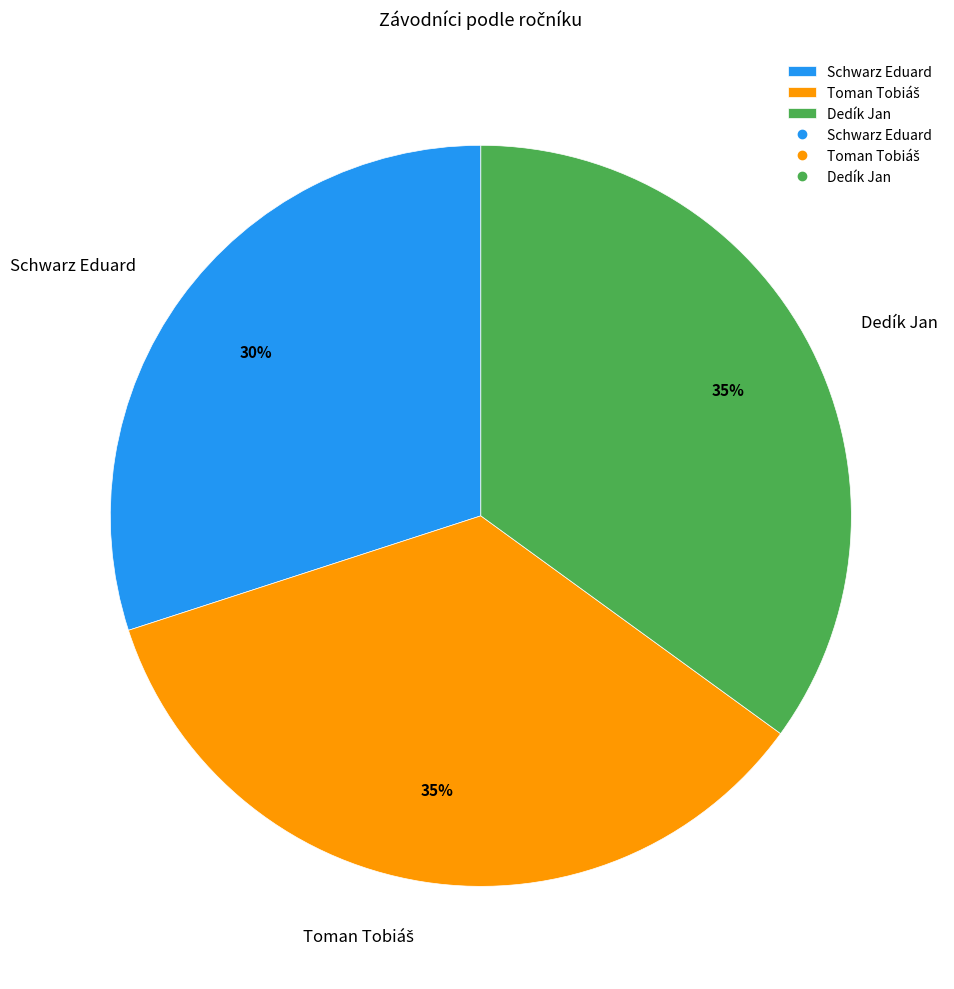

Which category has the smallest portion of the pie?

Schwarz Eduard